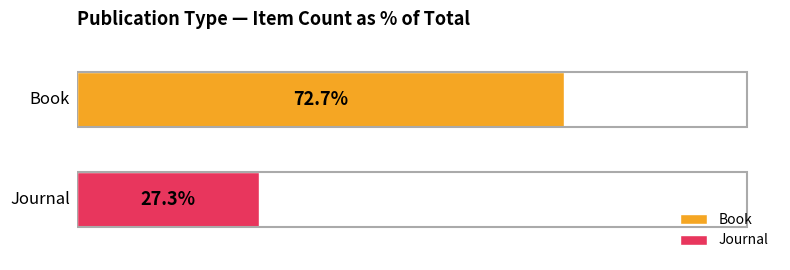

What are all the series names shown in the legend?

Book, Journal